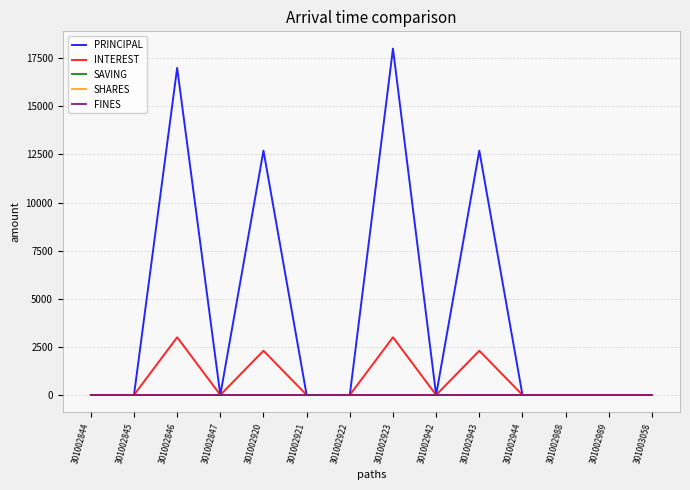

What is the total value across all series at 301002920?

15000